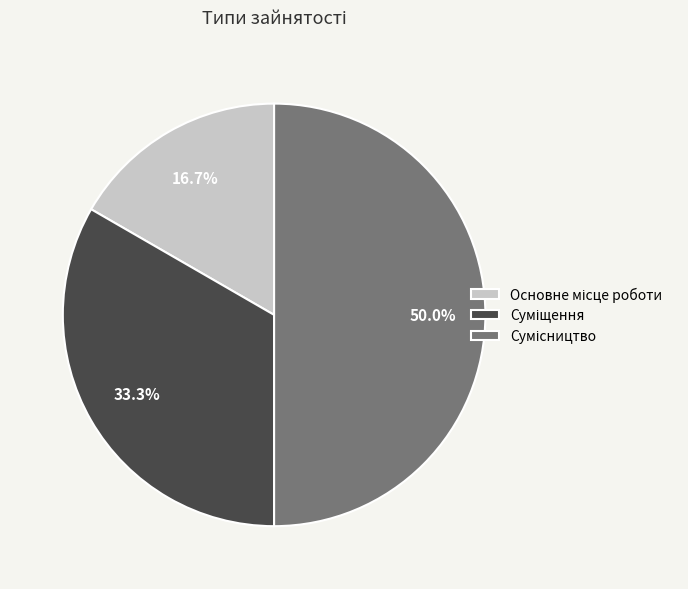

How many segments does this pie chart have?

3